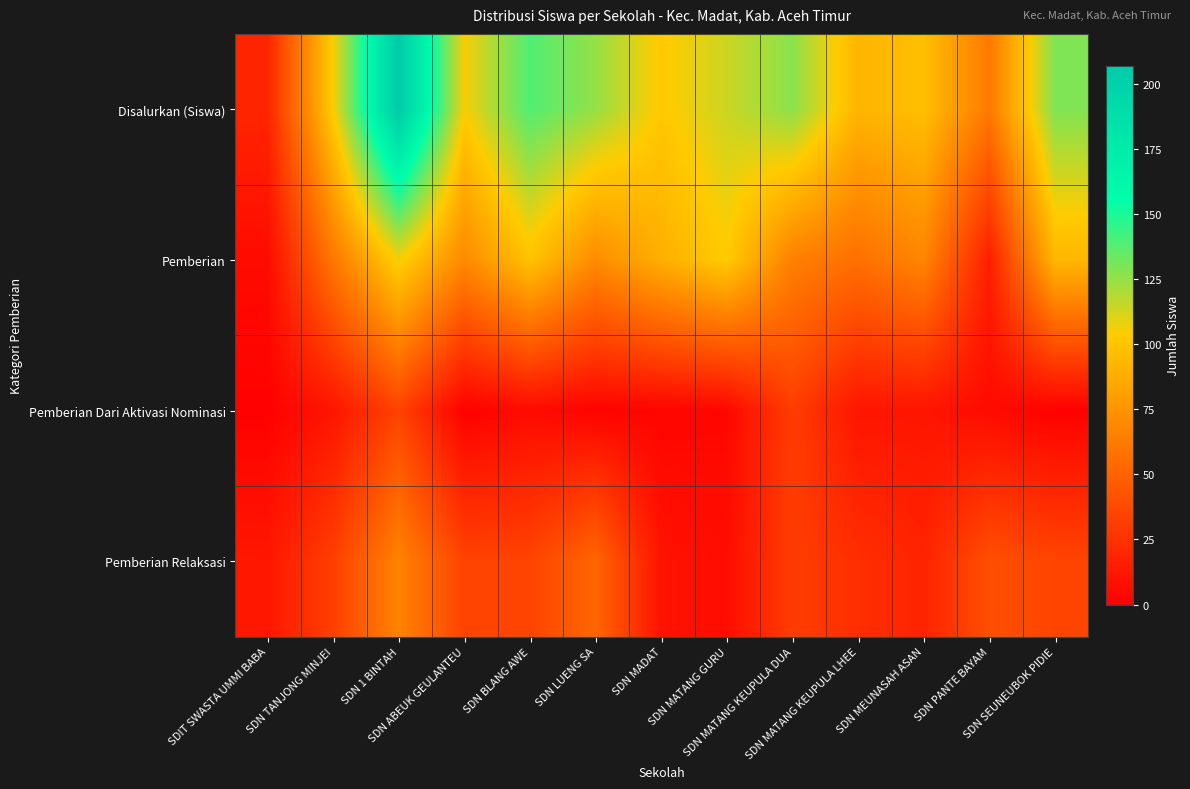

List the series in order of their peak value, lowest first.

Pemberian Dari Aktivasi Nominasi, Pemberian Relaksasi, Pemberian, Disalurkan (Siswa)